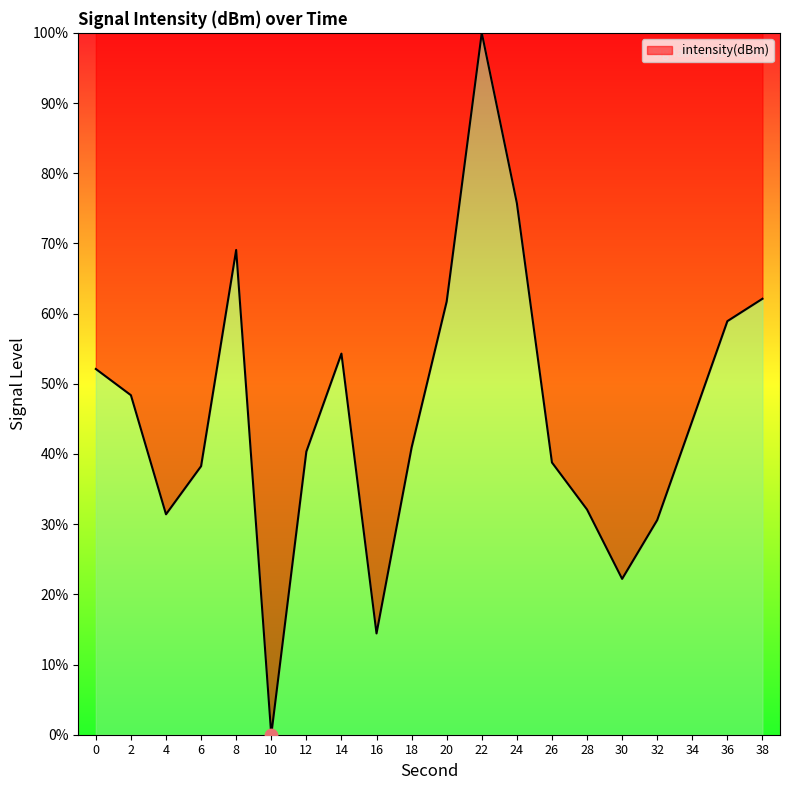

What is the change in value from 0 to 38?

+10.0